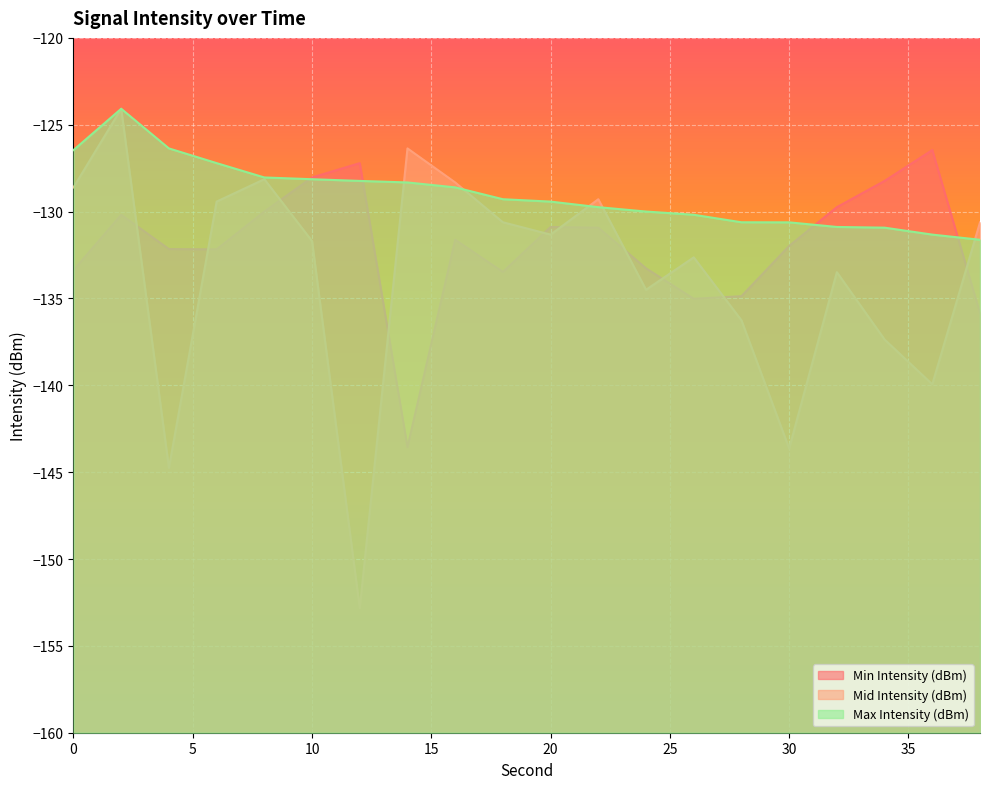

Rank the categories by Mid Intensity (dBm) value from lowest to highest.

12, 4, 30, 36, 34, 28, 24, 32, 26, 10, 20, 38, 18, 6, 22, 0, 16, 8, 14, 2